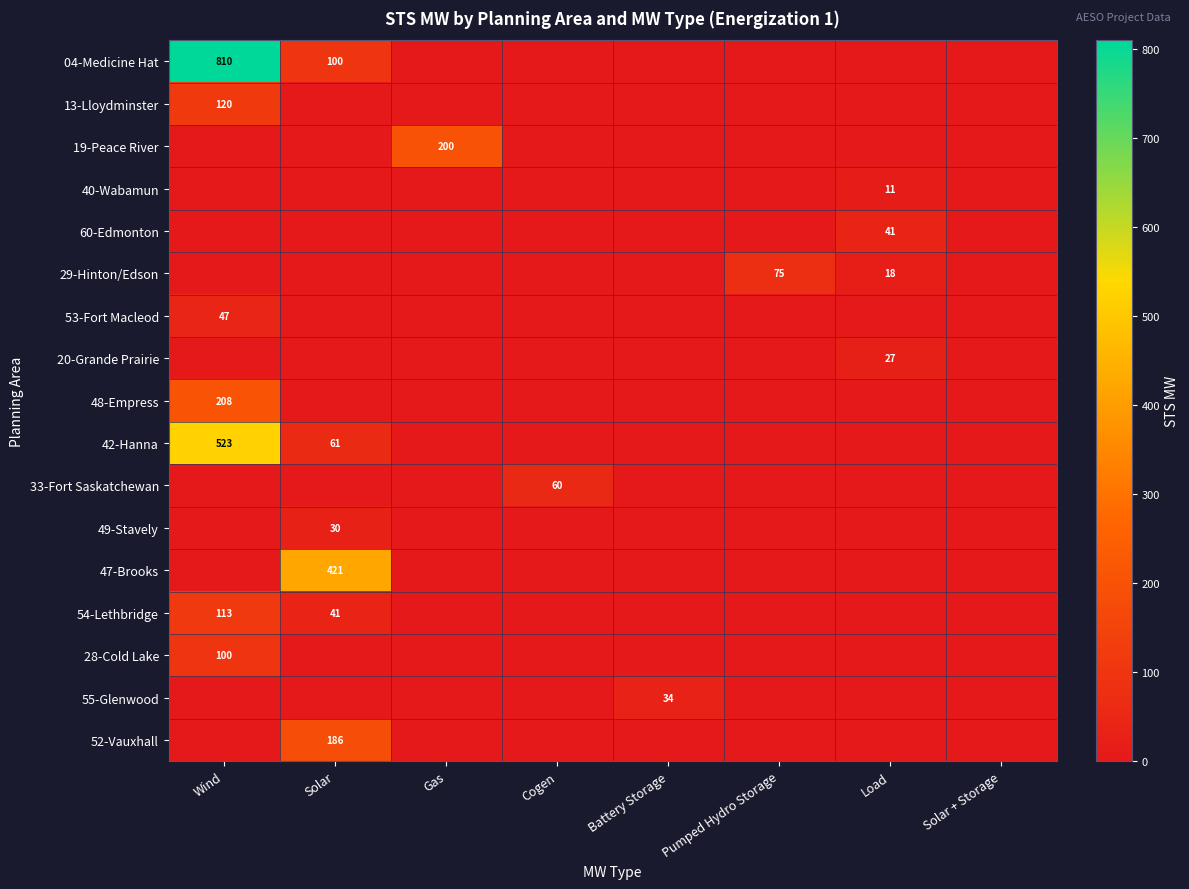

The value of 13-Lloydminster at Wind is 57. True or false?

False